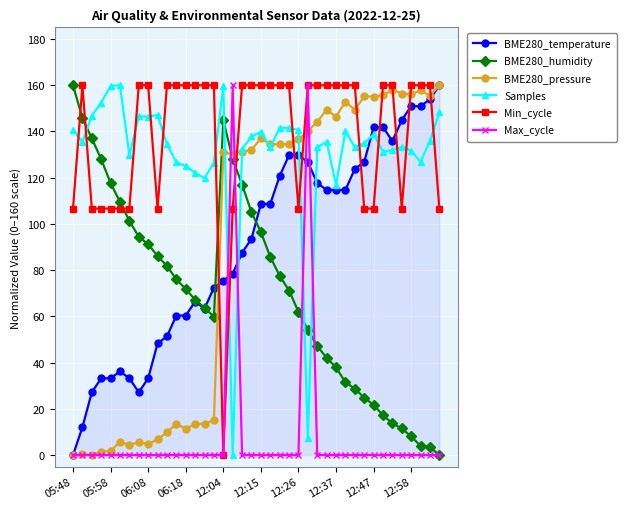

Does the chart display data point markers on the line(s)?

Yes